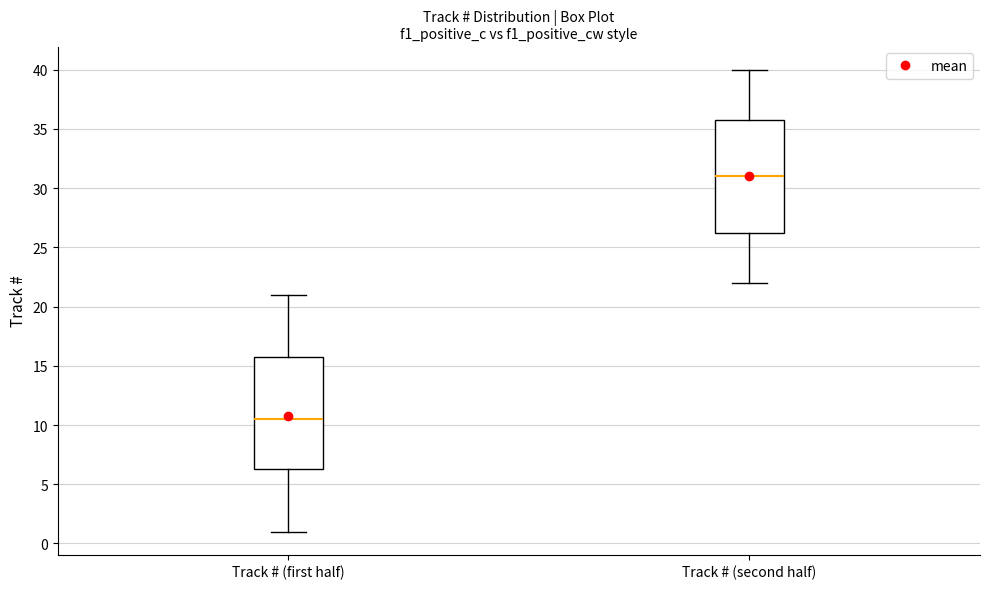

Reading left to right, read every box against the y-axis: the position of its median line, the range the box covers, and the ends of its whiskers. The values are not printed on the chart, so give them approximately, as read against the axis.

Track # (first half): median 10.5, box 6.5 to 16.0, whiskers 1.0 to 21.0
Track # (second half): median 31.0, box 26.5 to 36.0, whiskers 22.0 to 40.0